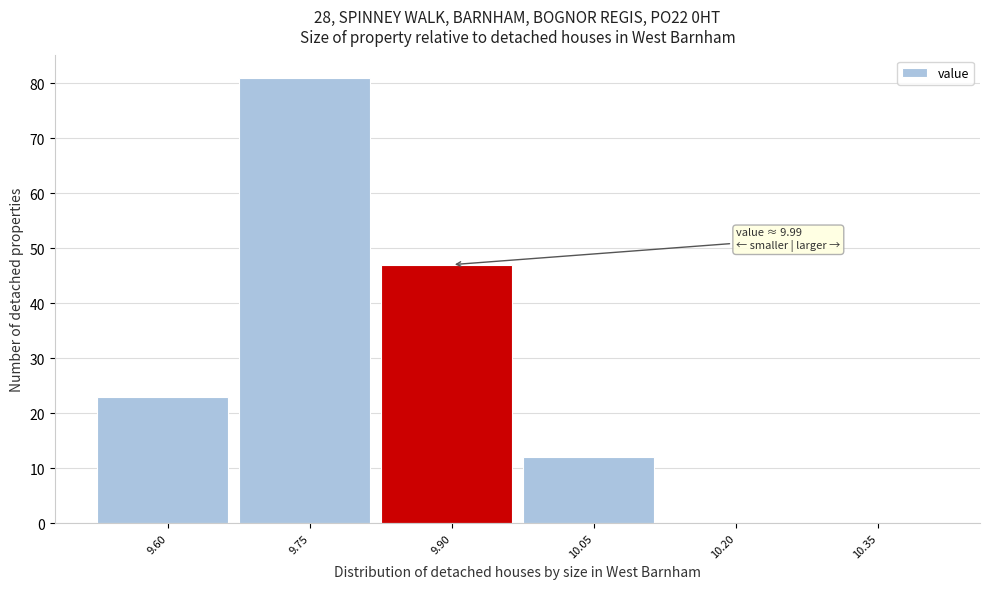

Reading left to right, transcribe all the data shown in this chart.

9.60=23	9.75=81	9.90=47	10.05=12	10.20=0	10.35=0